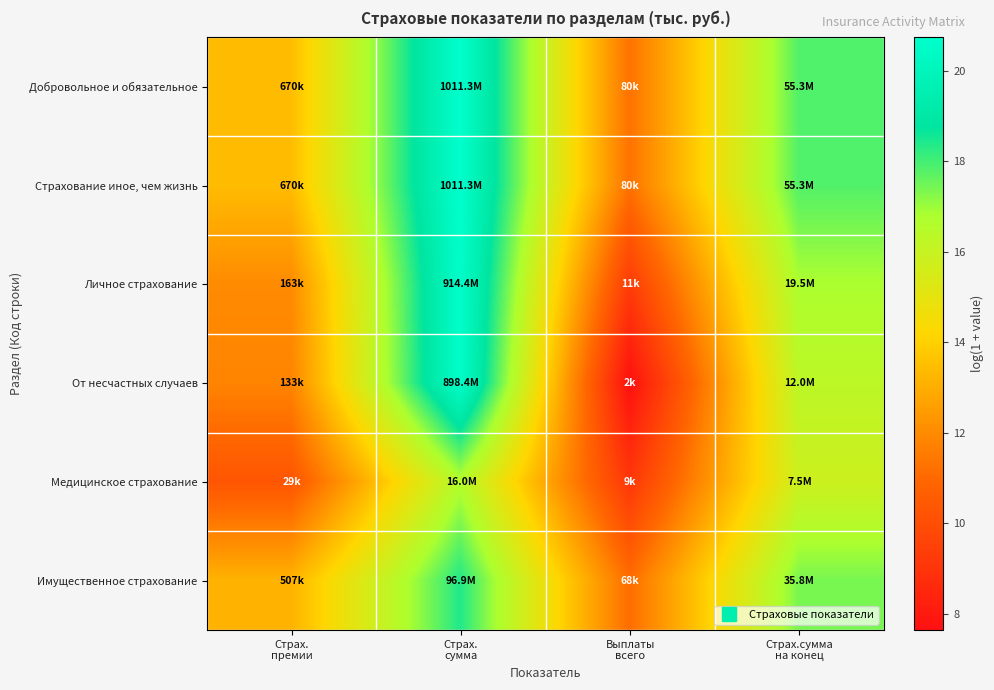

Reading left to right, list all the values displayed in this chart.

Добровольное и обязательное: Страх.
премии=13.4	Страх.
сумма=20.7	Выплаты
всего=11.3	Страх.сумма
на конец=17.8
Страхование иное, чем жизнь: Страх.
премии=13.4	Страх.
сумма=20.7	Выплаты
всего=11.3	Страх.сумма
на конец=17.8
Личное страхование: Страх.
премии=12.0	Страх.
сумма=20.6	Выплаты
всего=9.3	Страх.сумма
на конец=16.8
От несчастных случаев: Страх.
премии=11.8	Страх.
сумма=20.6	Выплаты
всего=7.6	Страх.сумма
на конец=16.3
Медицинское страхование: Страх.
премии=10.3	Страх.
сумма=16.6	Выплаты
всего=9.1	Страх.сумма
на конец=15.8
Имущественное страхование: Страх.
премии=13.1	Страх.
сумма=18.4	Выплаты
всего=11.1	Страх.сумма
на конец=17.4